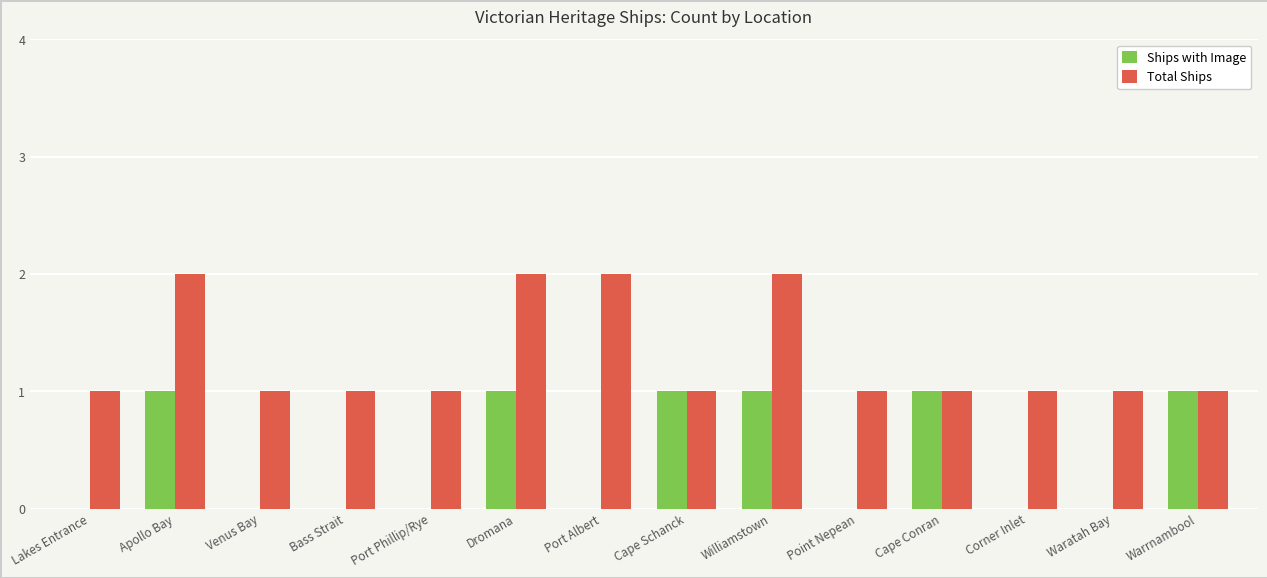

What is the sum of all Total Ships values?

18